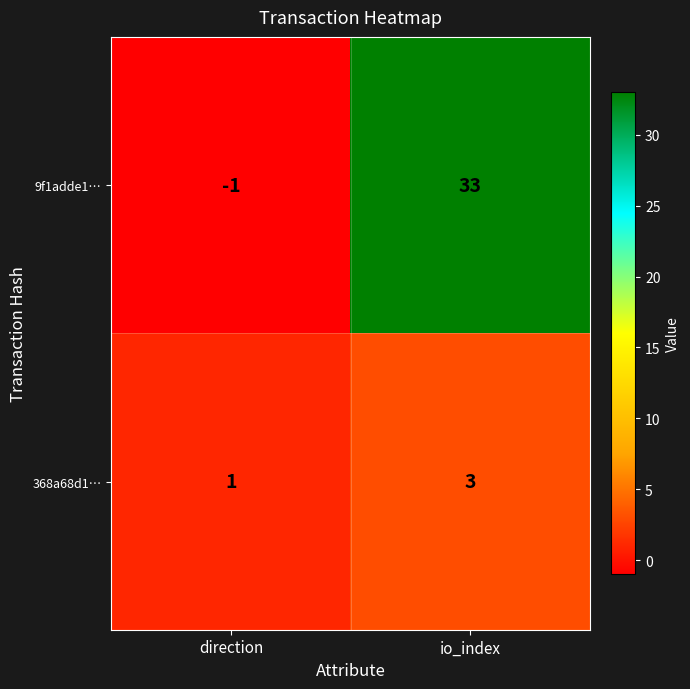

What is the sum of all 368a68d1… values?

4